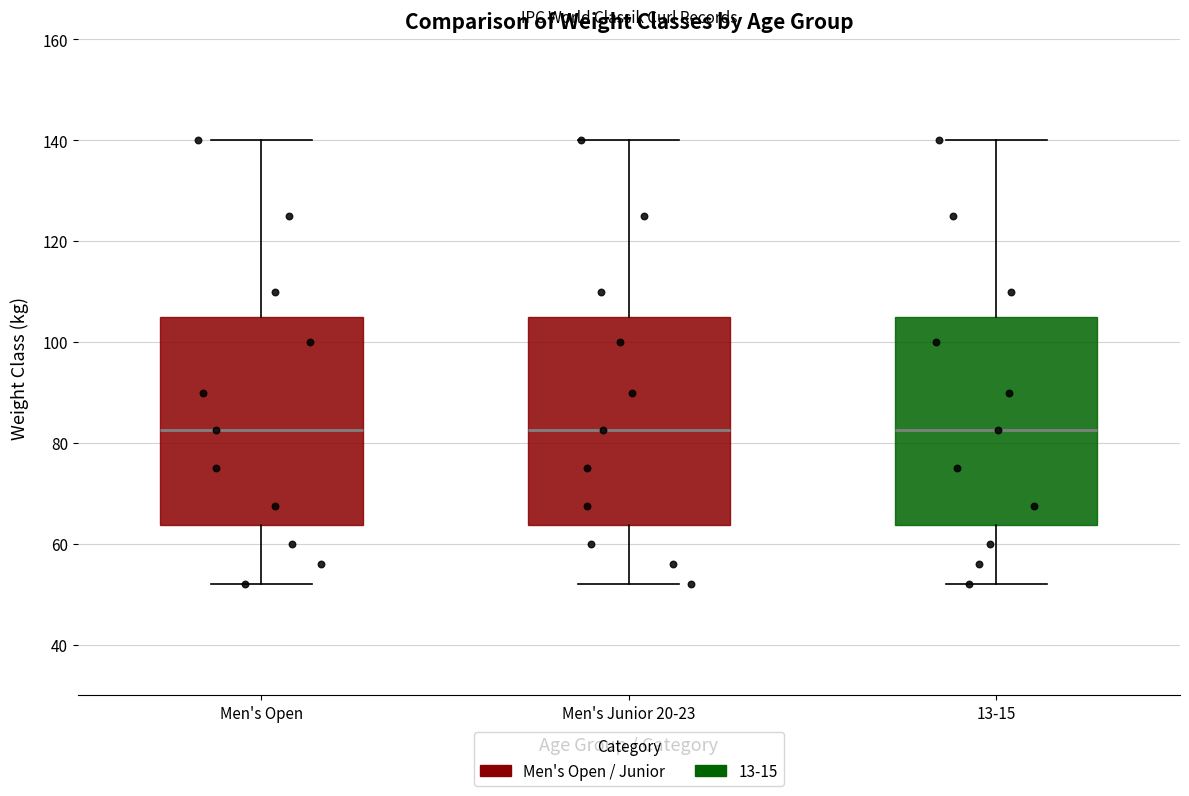

Reading left to right, transcribe this box plot: for each box, give where its median line is, the range the box spans, and where its two whiskers end, as read against the y-axis. The values are not printed on the chart, so give them approximately, as read against the axis.

Men's Open: median 82, box 64 to 106, whiskers 52 to 140
Men's Junior 20-23: median 82, box 64 to 106, whiskers 52 to 140
13-15: median 82, box 64 to 106, whiskers 52 to 140